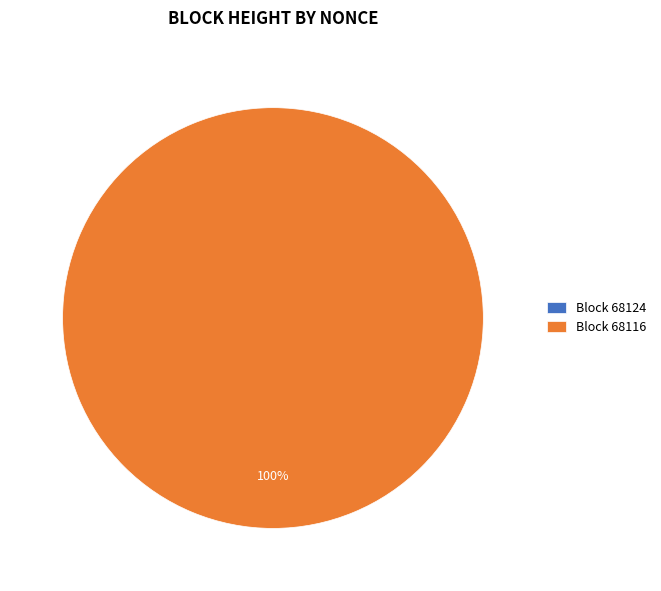

True or false: 68124 accounts for 12% of the total.

False